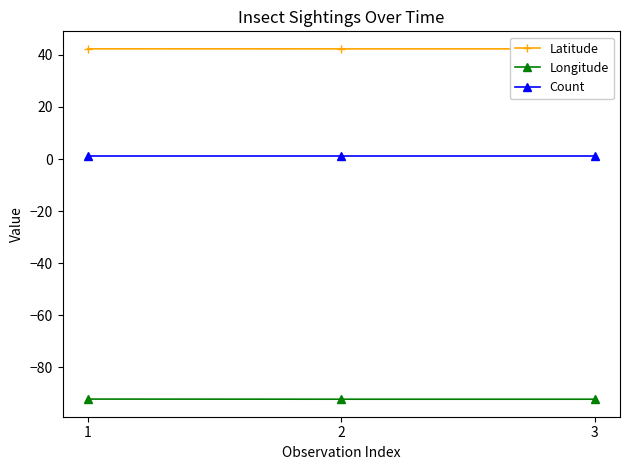

What is the value of the Count point at the 1st from the left?

1.0